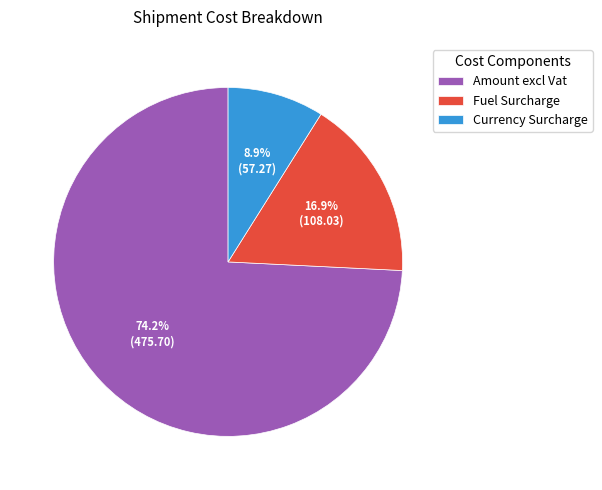

What is the ratio of the value at Fuel Surcharge to the value at Currency Surcharge?

1.9